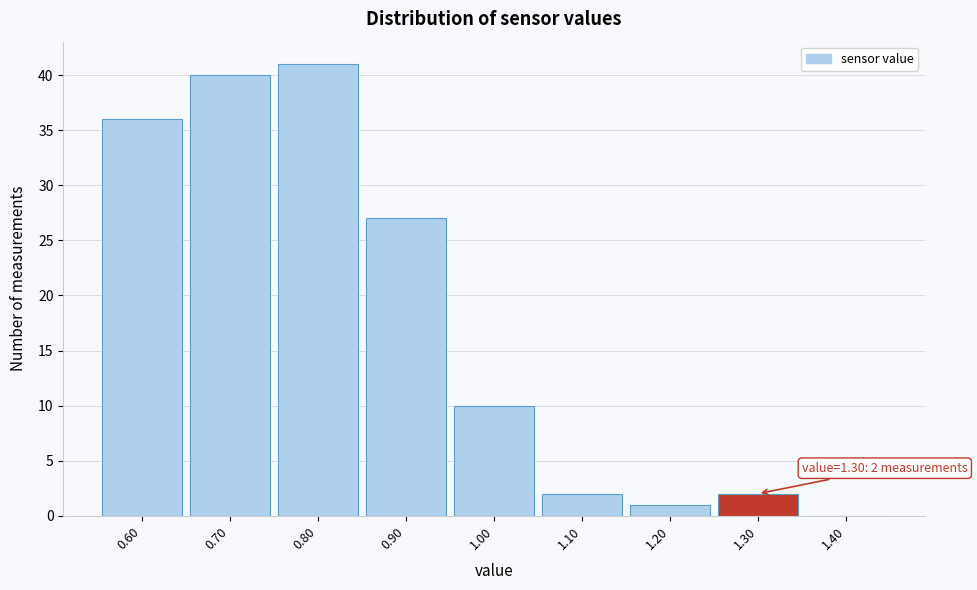

Which range on the x-axis has the tallest bar?

0.75 to 0.85